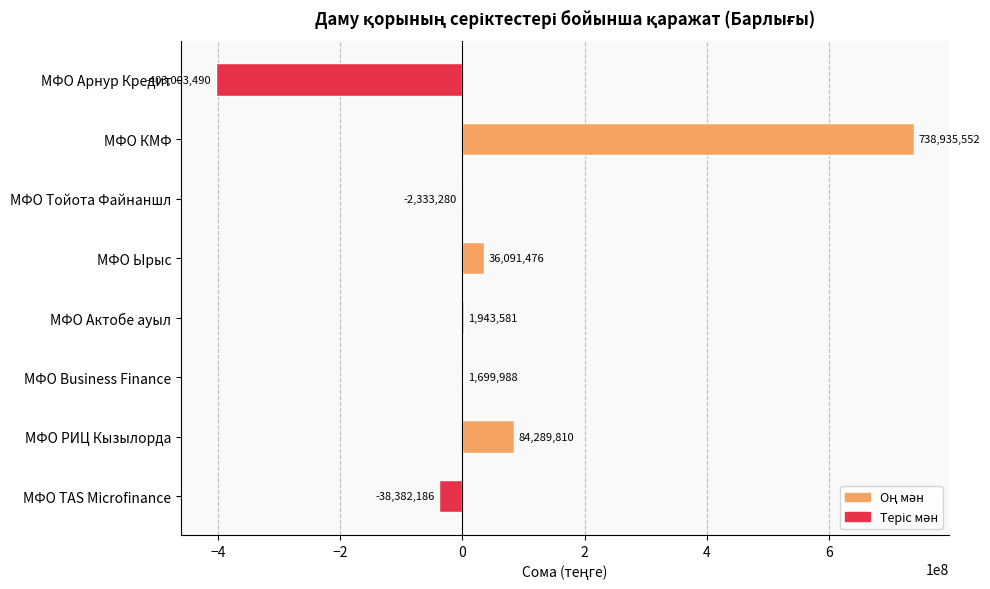

True or false: the data shows -2333280.2 at МФО Тойота Файнаншл.

True